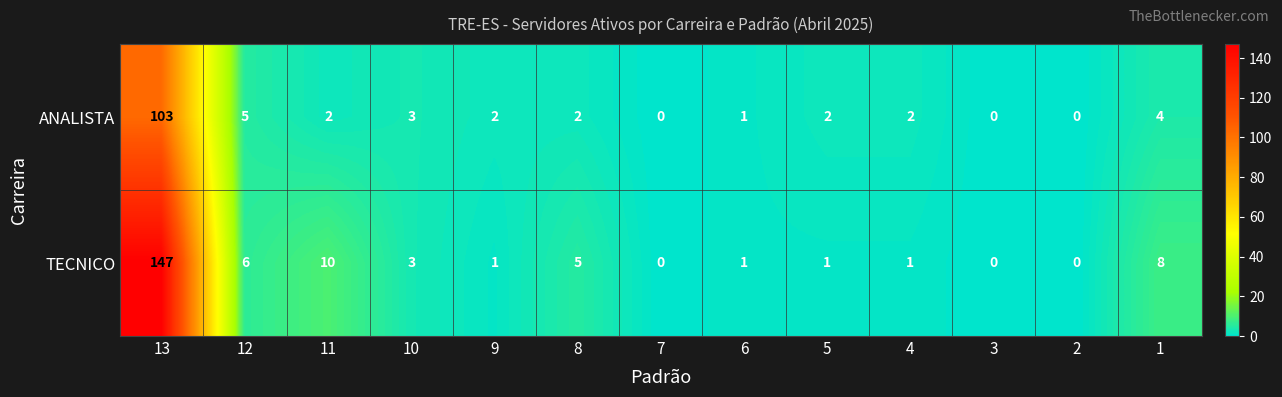

Where is ANALISTA nearest to the value 51?

12